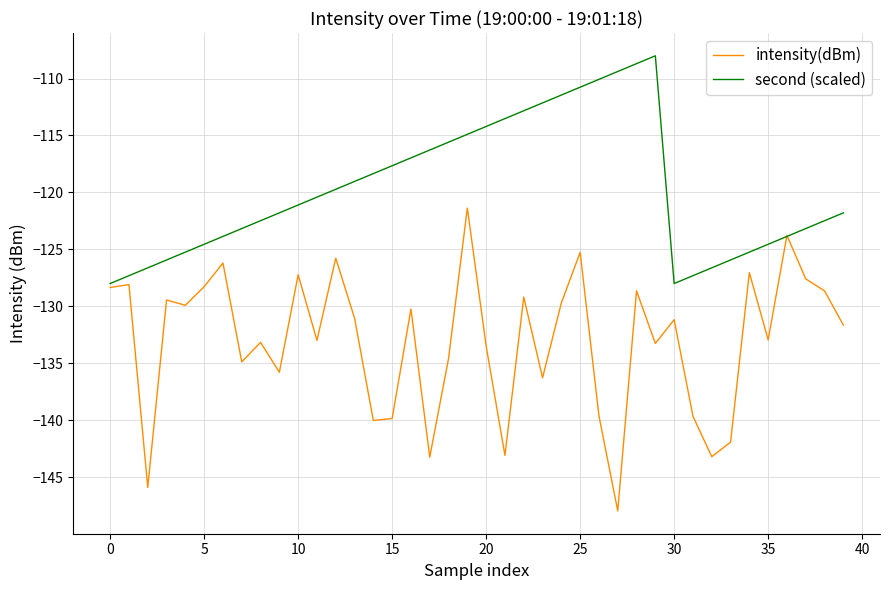

Which series has the largest total across all categories?

second (scaled)